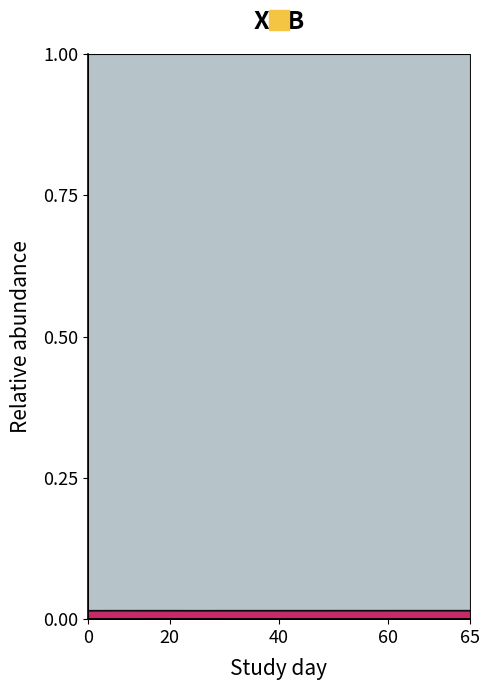

True or false: SDS_P2 has more than 1 interior local peaks.

True